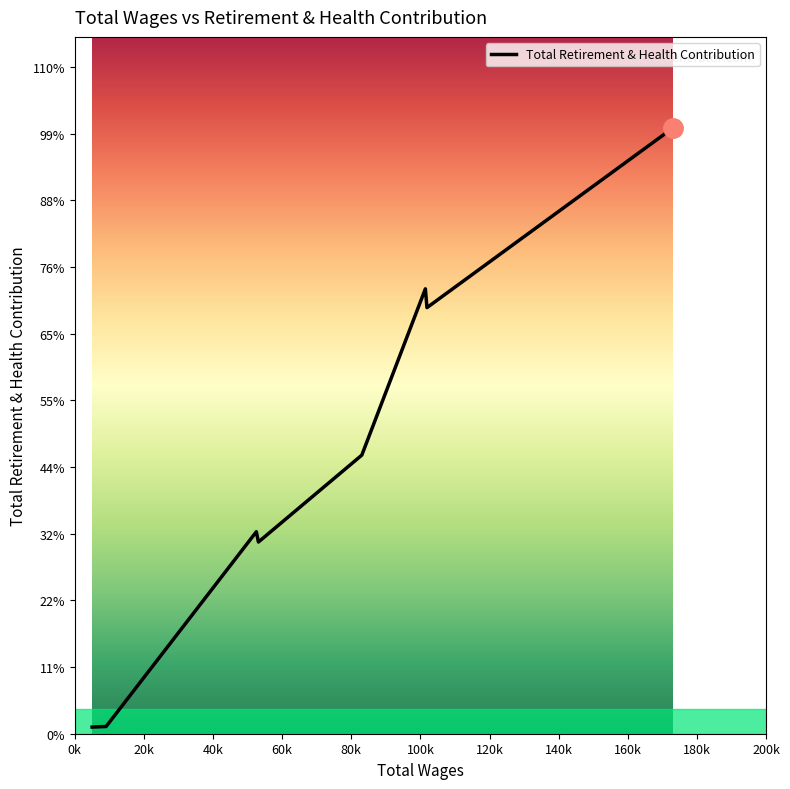

Does the chart display data point markers on the line(s)?

No